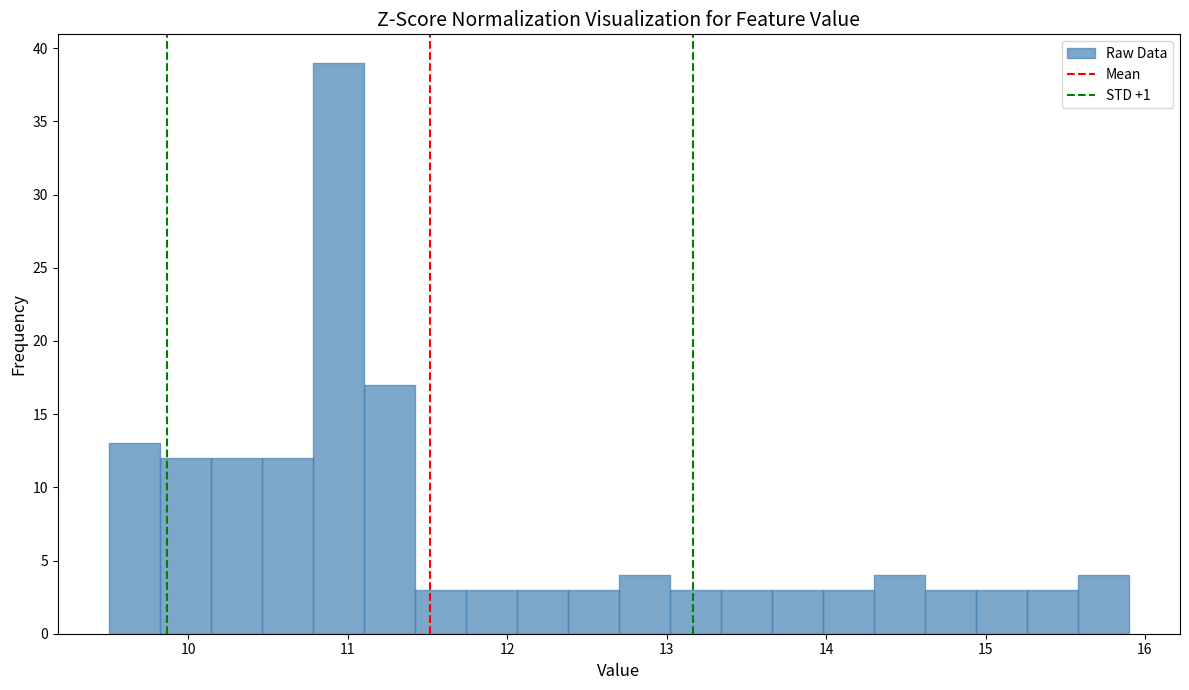

Read against the x-axis, roughly where is the centre of the tallest bar?

10.9